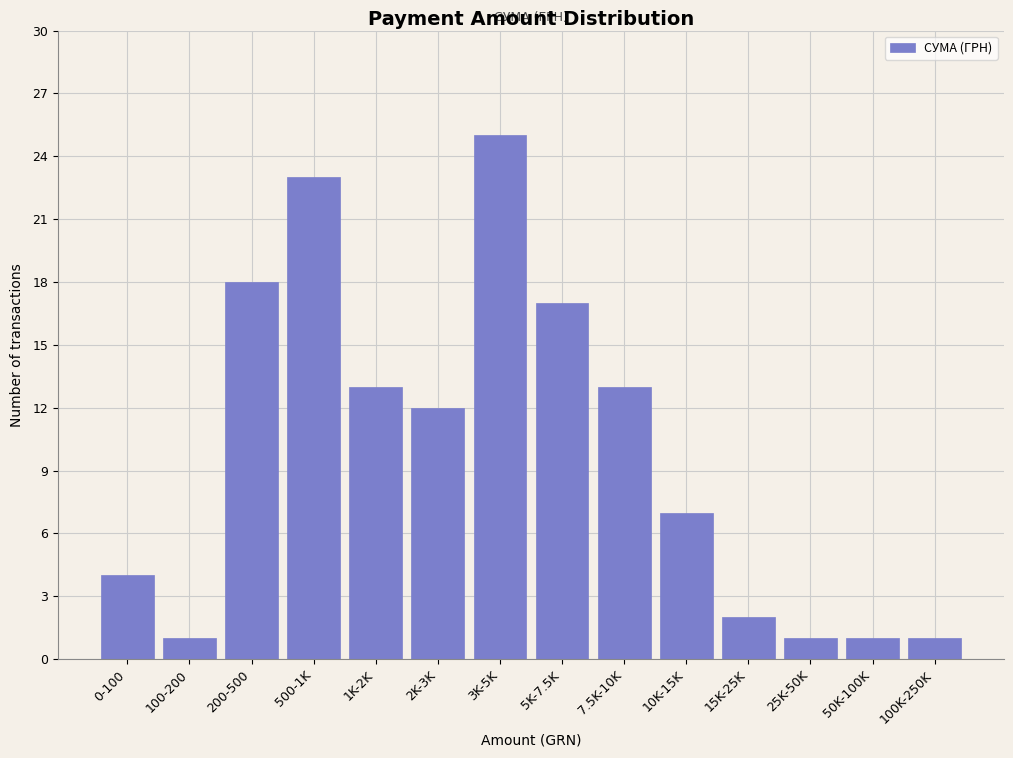

Reading right to left, list all the values displayed in this chart.

100K-250K=1	50K-100K=1	25K-50K=1	15K-25K=2	10K-15K=7	7.5K-10K=13	5K-7.5K=17	3K-5K=25	2K-3K=12	1K-2K=13	500-1K=23	200-500=18	100-200=1	0-100=4